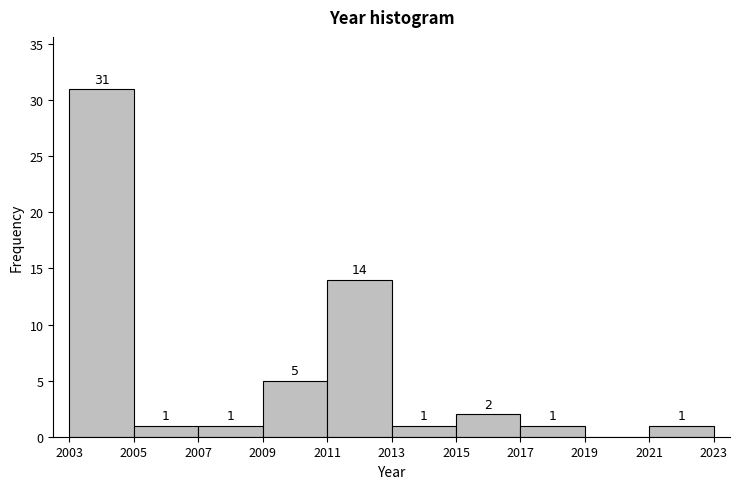

Over which range of the x-axis is the bar tallest?

2003 to 2005